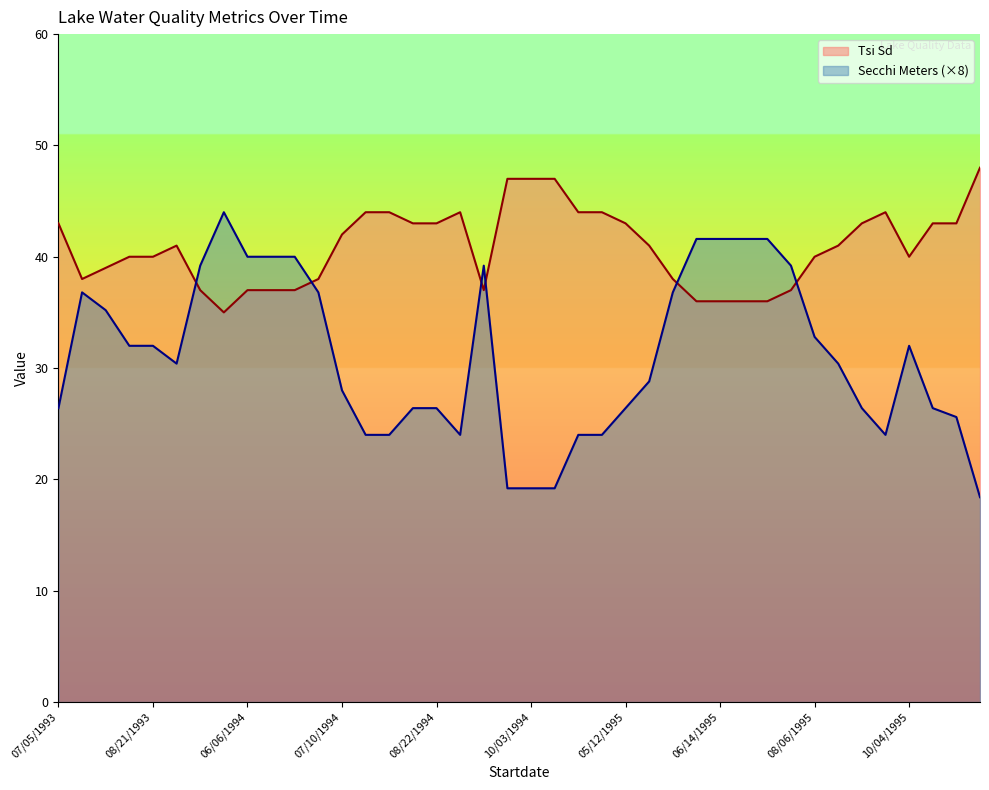

What is the minimum value for Secchi Meters?

18.4